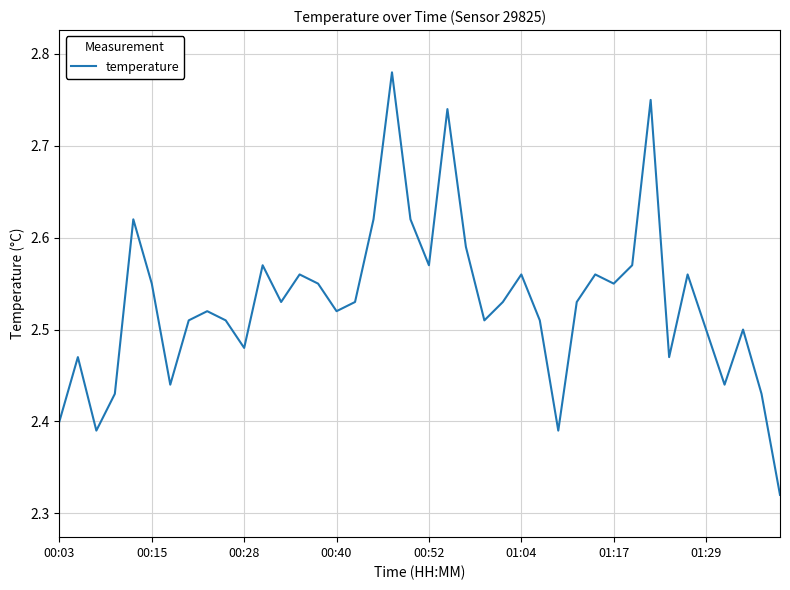

How many lines are shown in the chart?

1